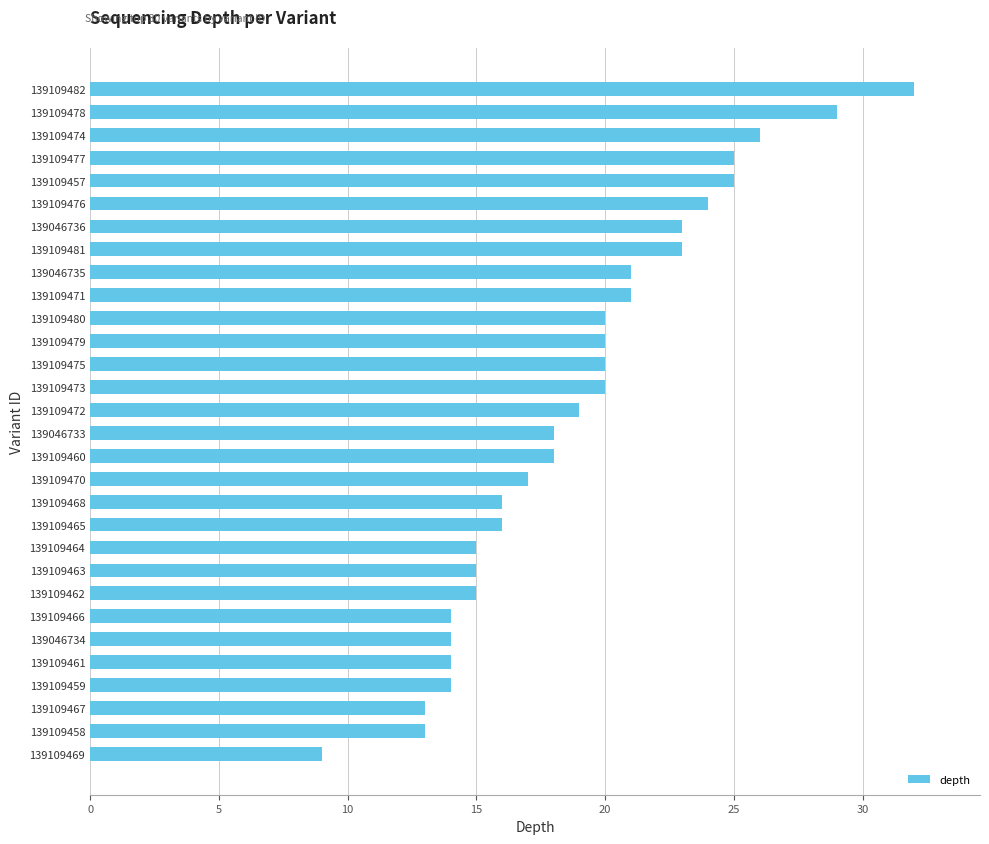

What is the change in value from 139109466 to 139109471?

+7